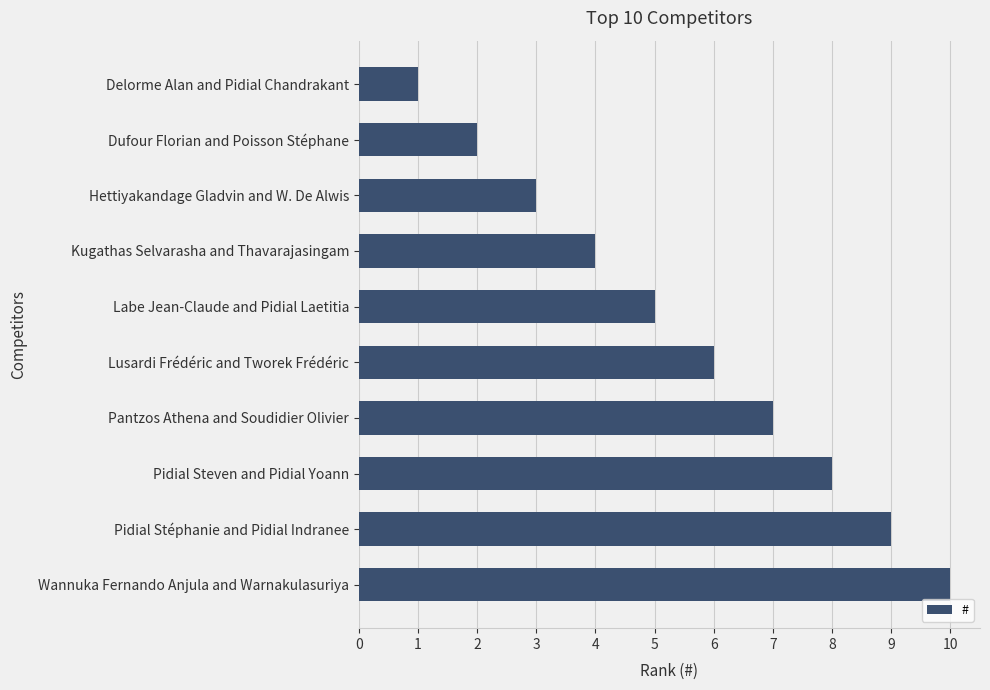

Read the value at Hettiyakandage Gladvin and W. De Alwis.

3